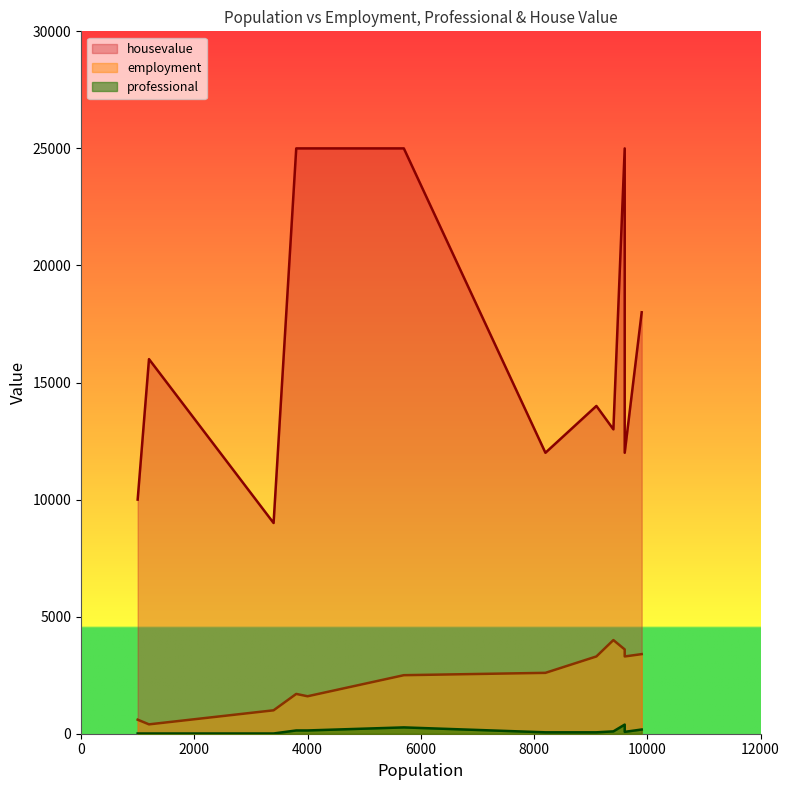

What is the difference between the second highest and second lowest values in the housevalue series?

15000